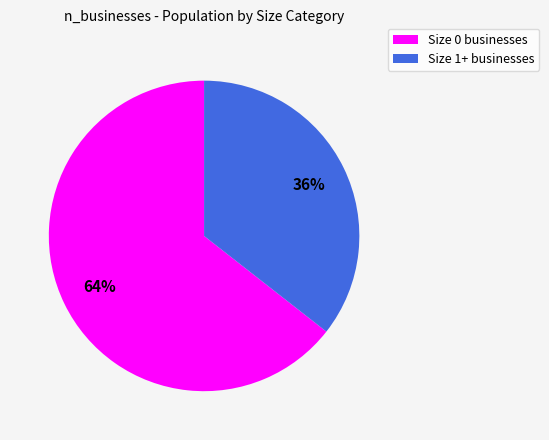

Is there any slice that represents more than half of the pie?

Yes